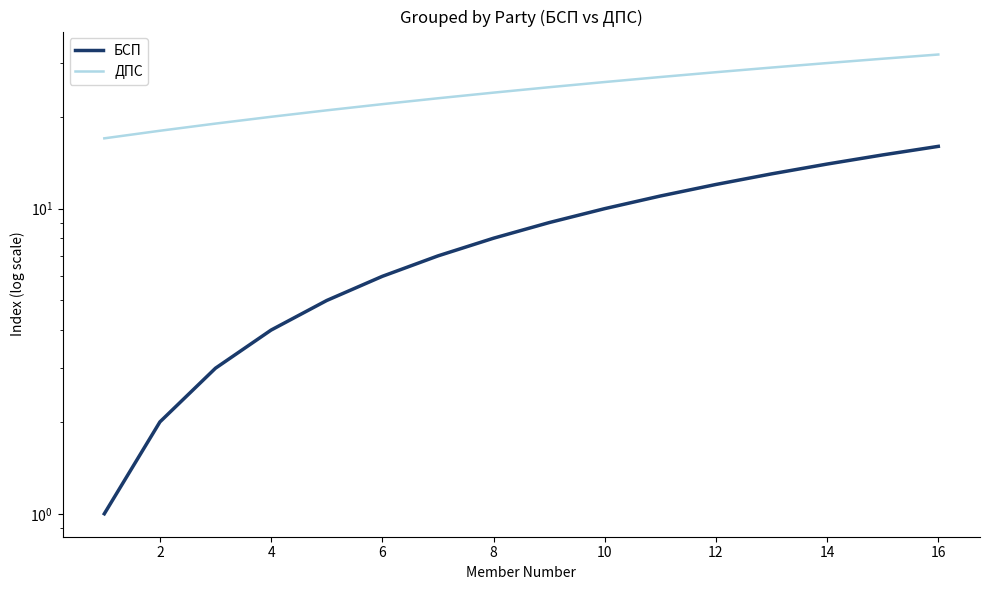

True or false: БСП and ДПС cross at least once.

False